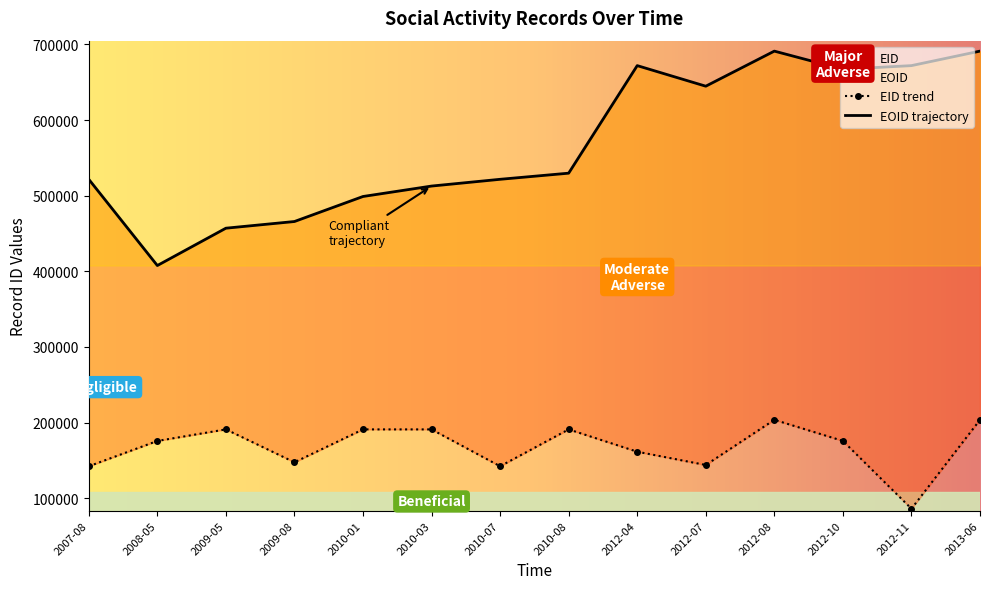

True or false: EOID and EID intersect in this chart.

False